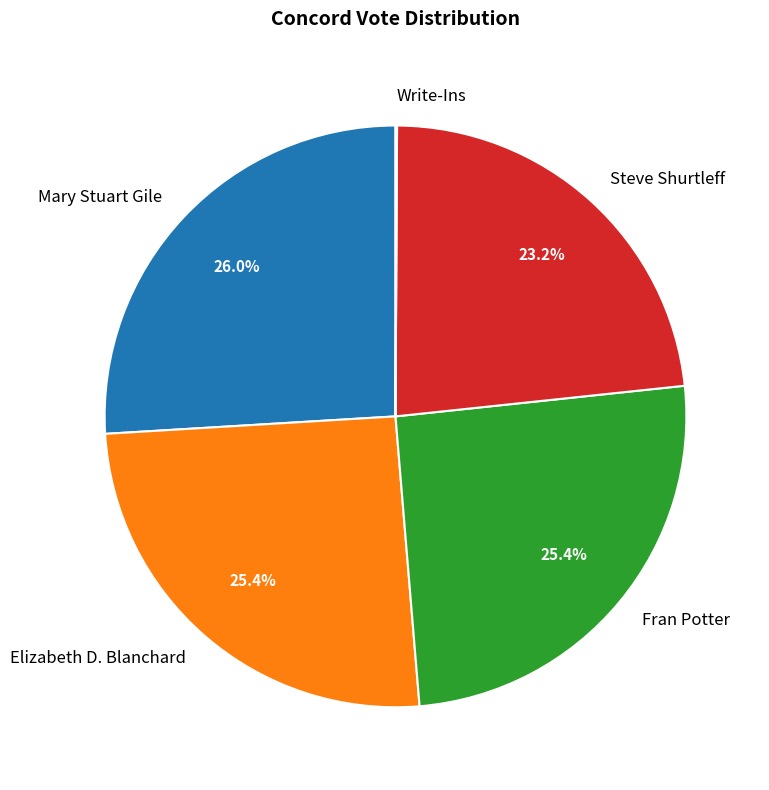

Is Steve Shurtleff the majority of the pie?

No